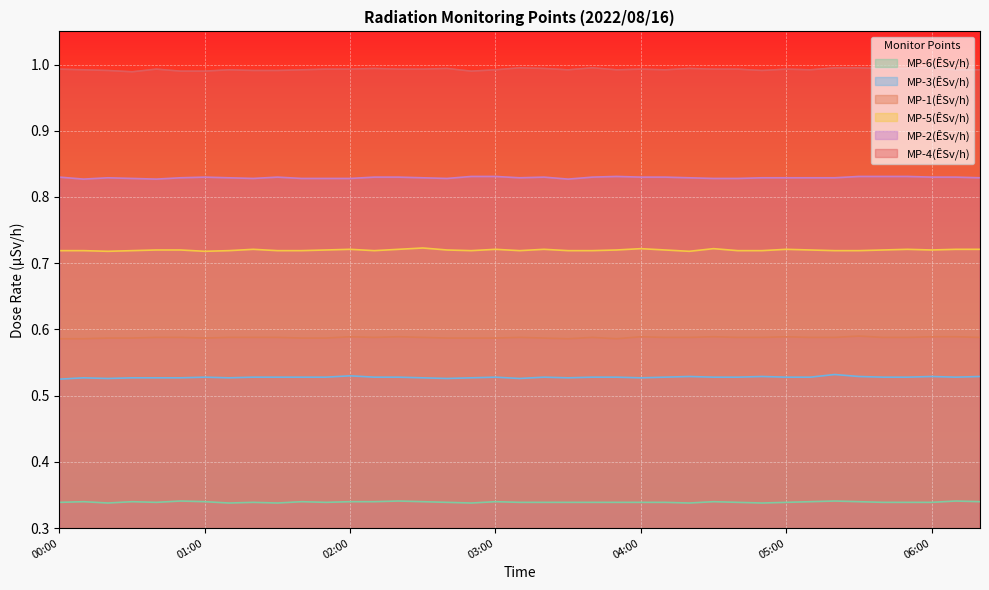

What is the label of the 27th point from the right?

02:00